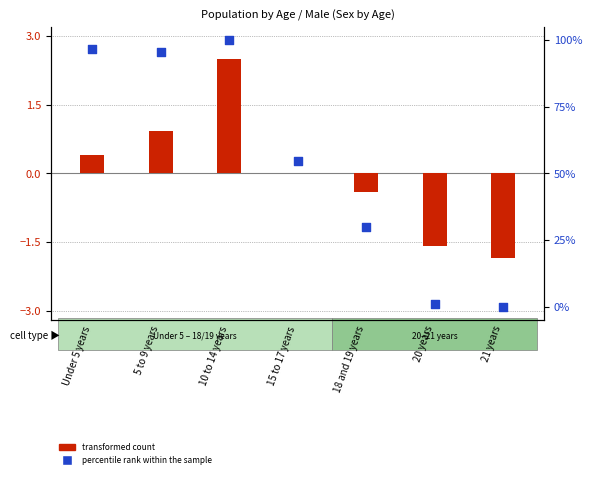

At how many categories does at least one series exceed 61?

3